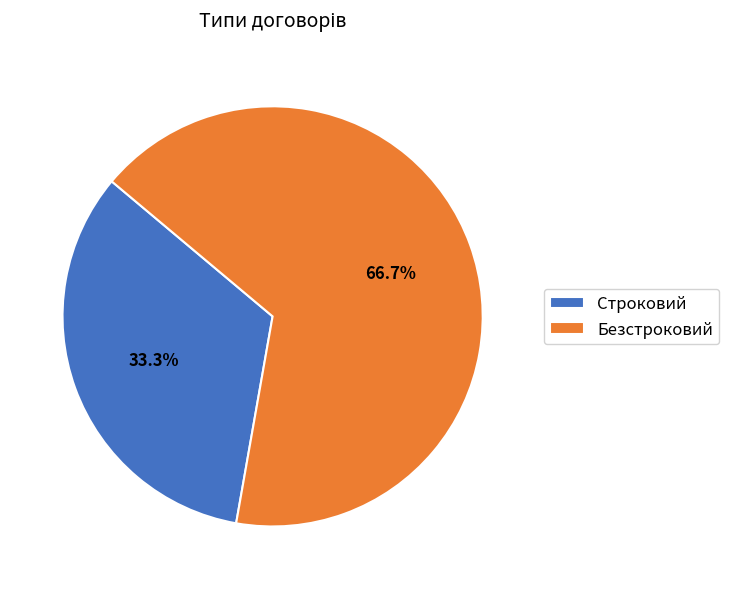

Which category has the smallest portion of the pie?

Строковий